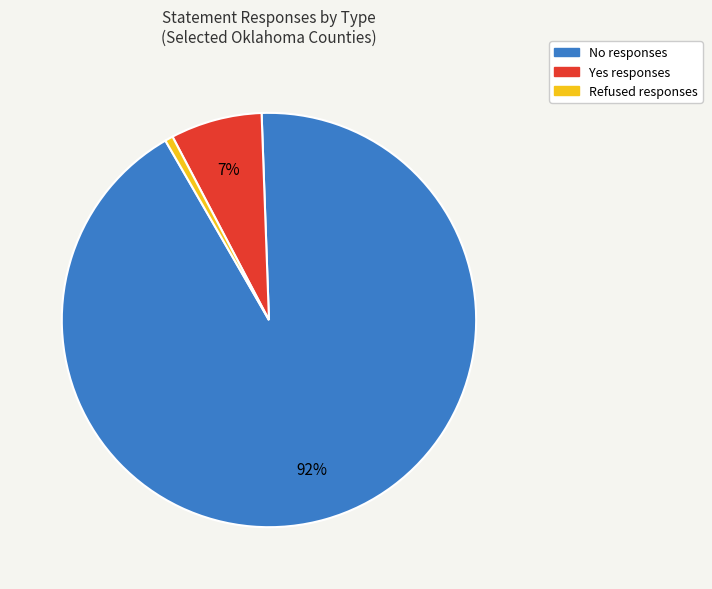

How many slices are in this pie chart?

3